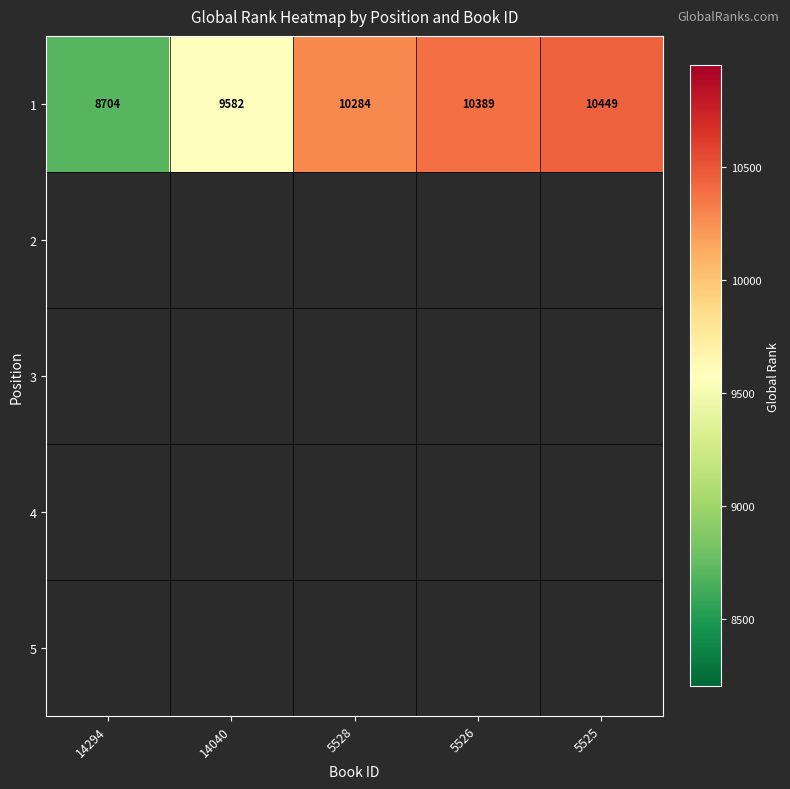

The value of 1 at 14040 is 9582. True or false?

True